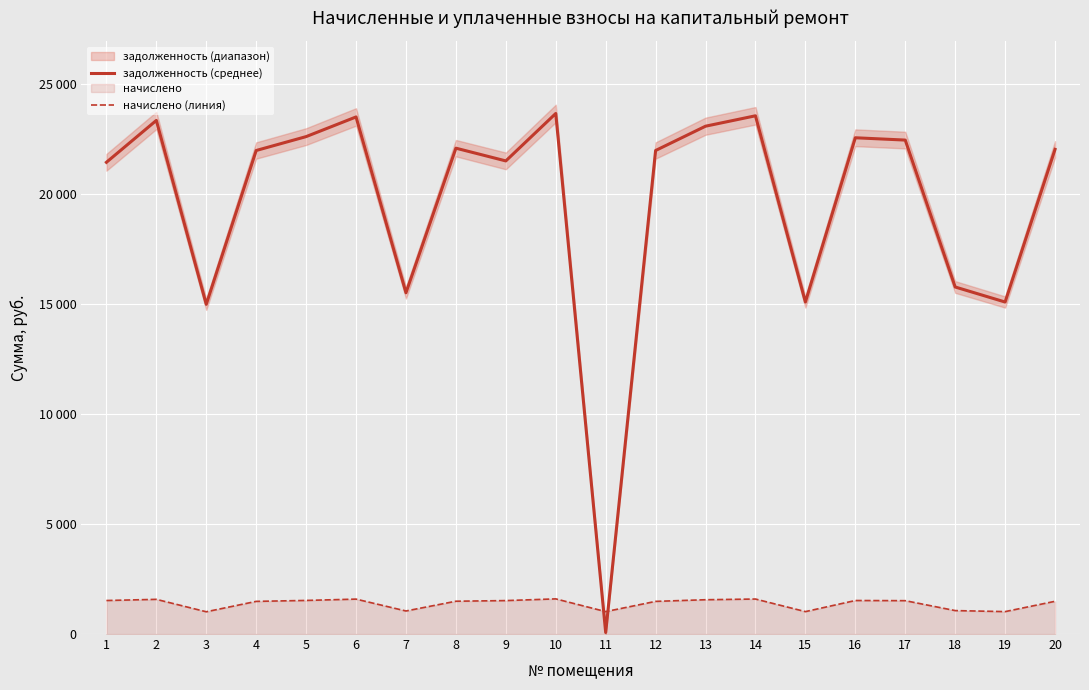

Which series ends up on top after the final intersection of начислено (линия) and задолженность (среднее)?

задолженность (среднее)